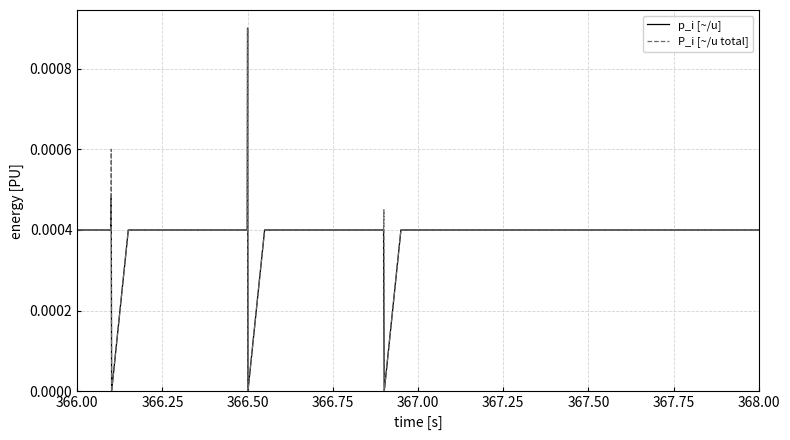

Rank the series by their maximum value, from lowest to highest.

p_i [~/u], P_i [~/u total]